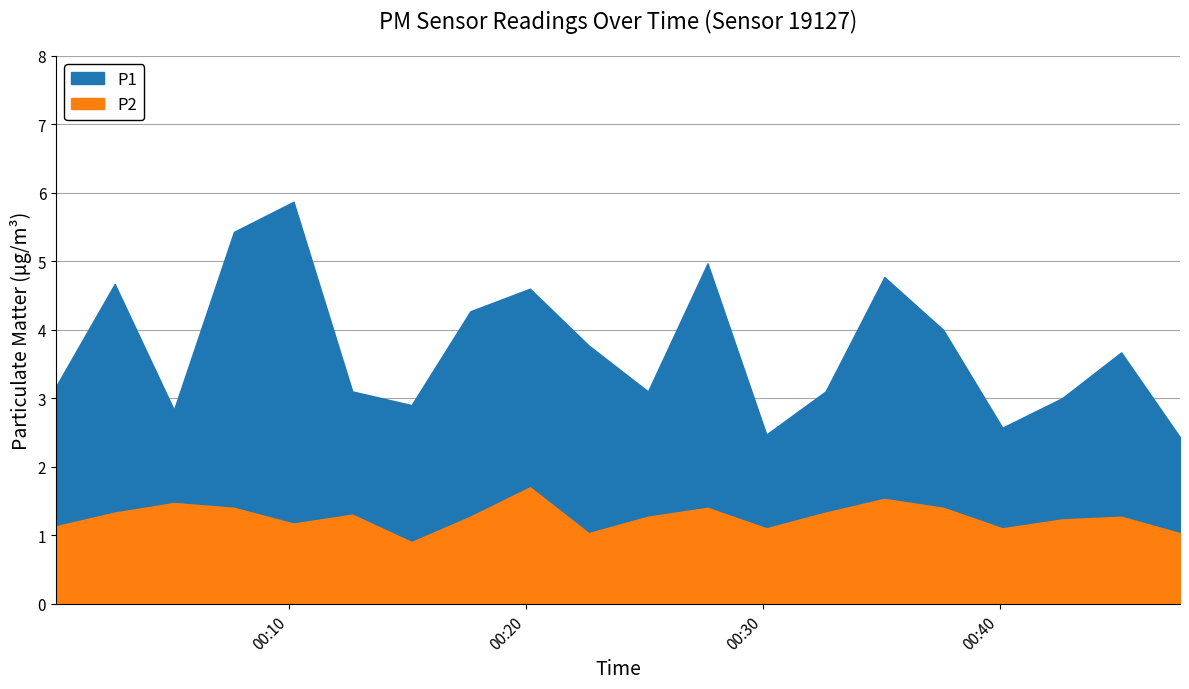

What is the spread (max minus min) of values at 03:00?

2.1